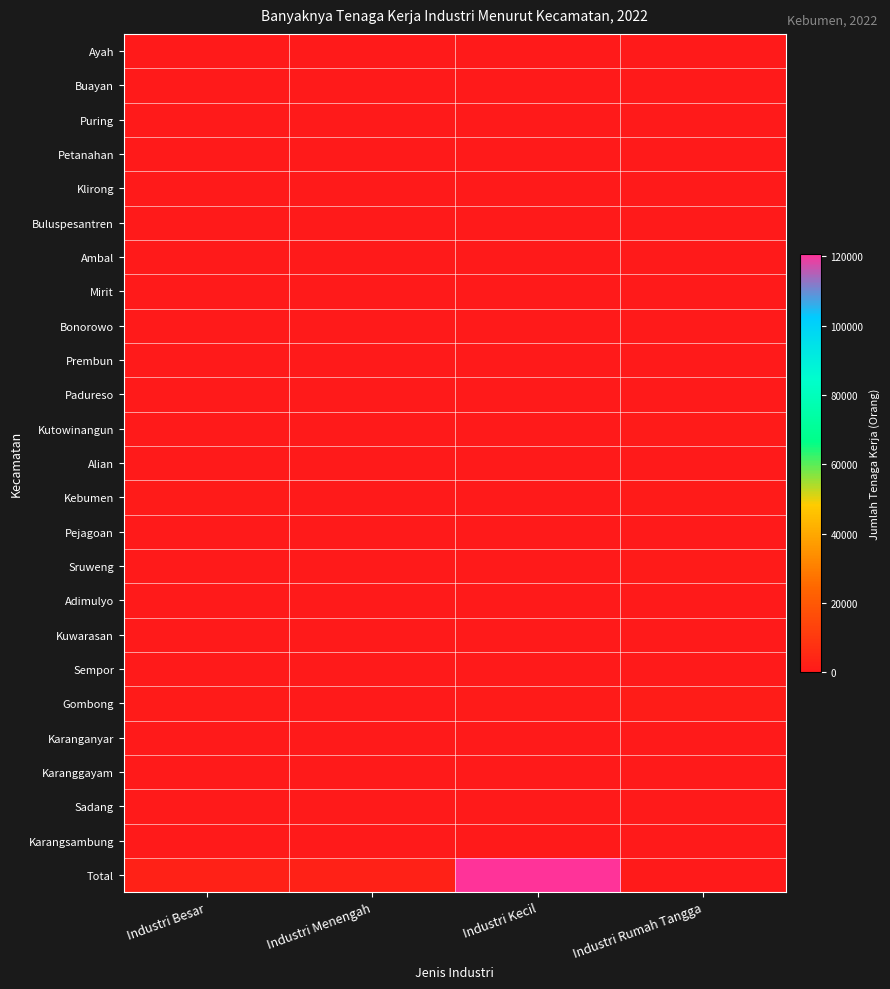

At which category is the sum across all series the highest?

Industri Kecil